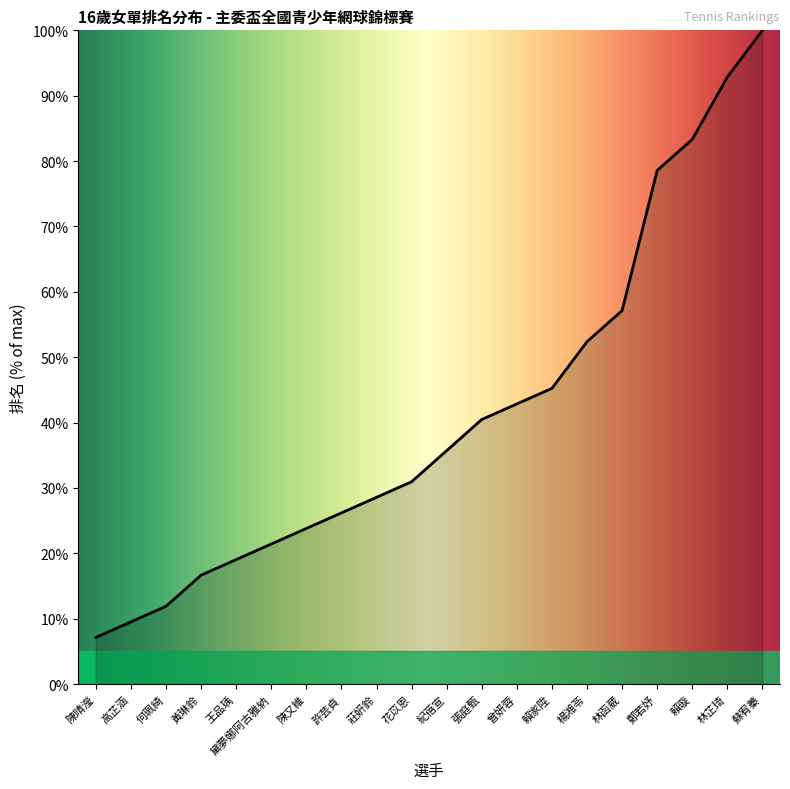

Where does the data first go above 35?

紀蓓宣